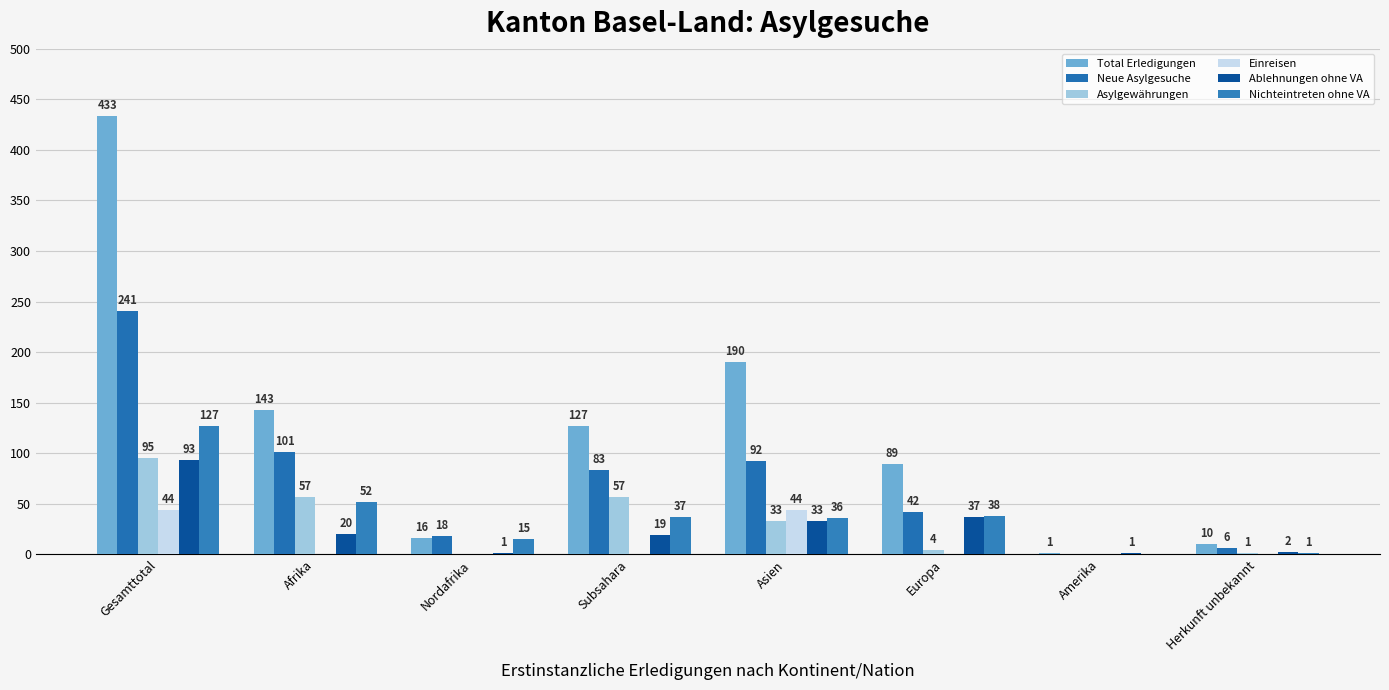

At which category does the chart reach its peak across all series?

Gesamttotal